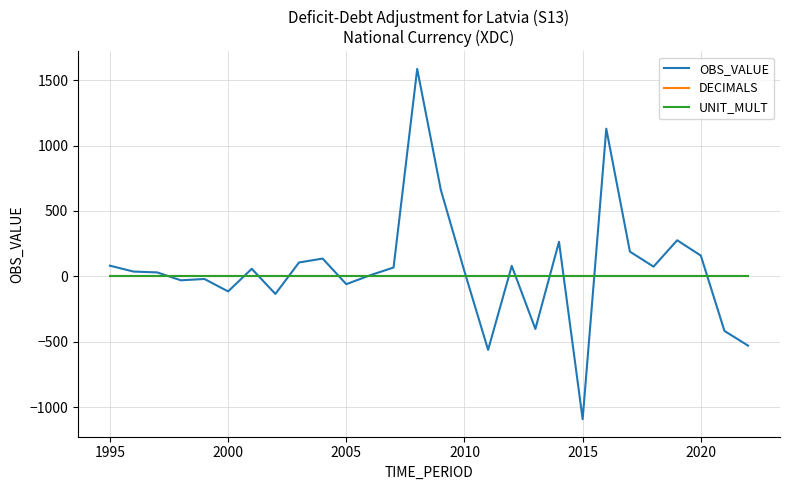

Count the number of categories in the chart.

28